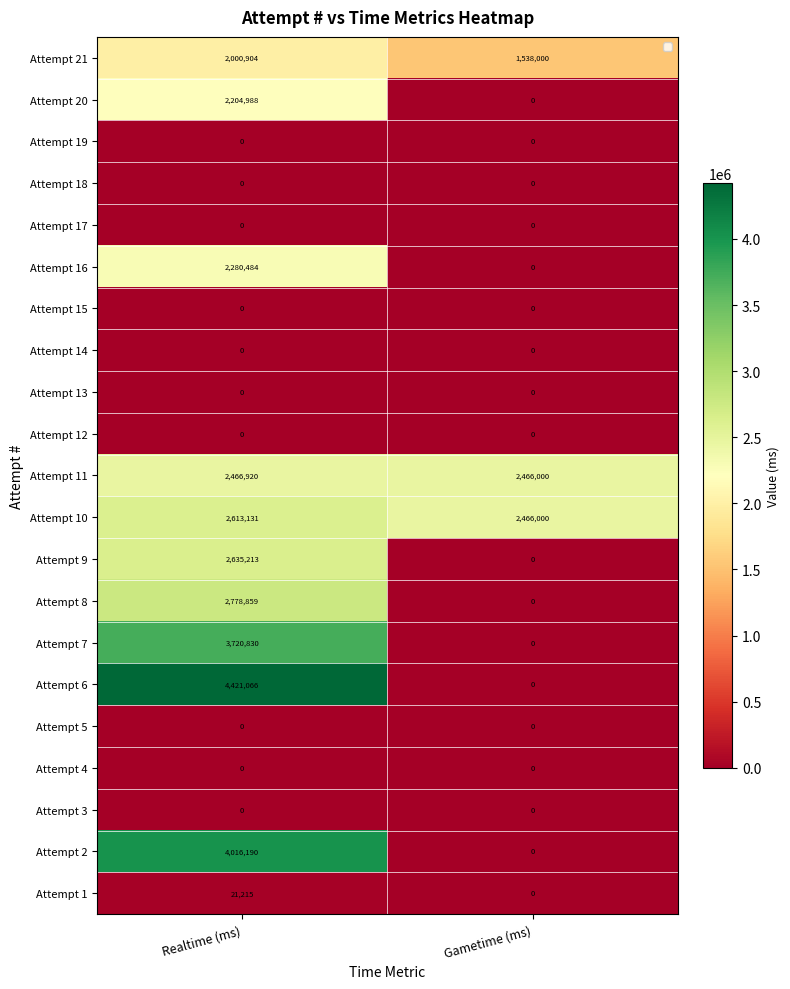

What is the sum of the Attempt 16 values at Gametime (ms) and Realtime (ms)?

2280484